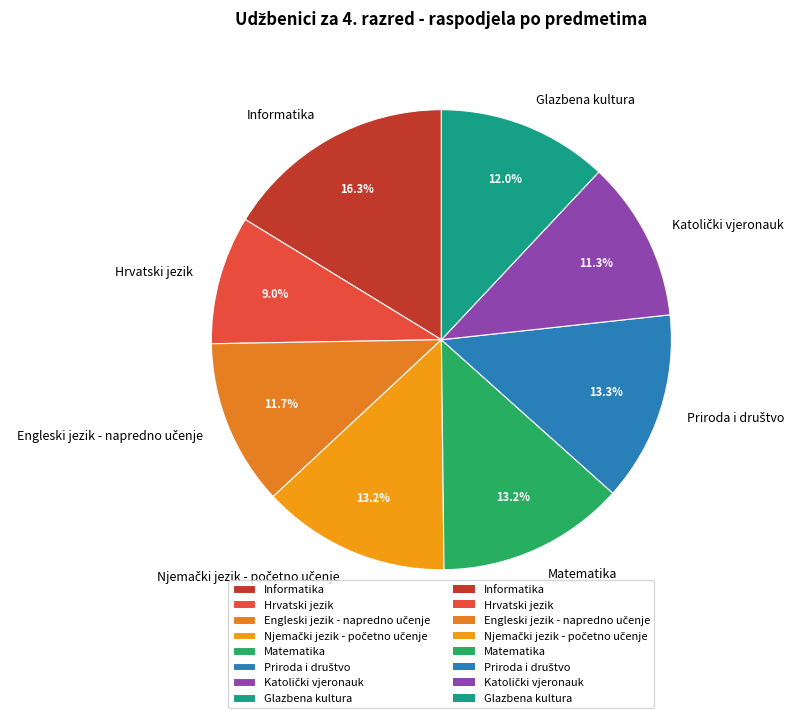

Is there a majority slice in this chart?

No